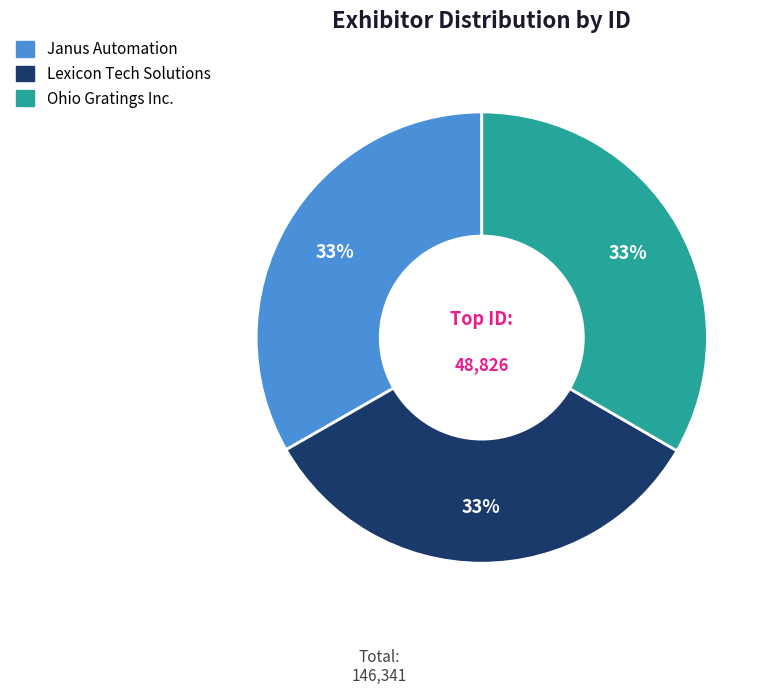

What is the ratio of the value at Lexicon Tech Solutions to the value at Janus Automation?

1.0